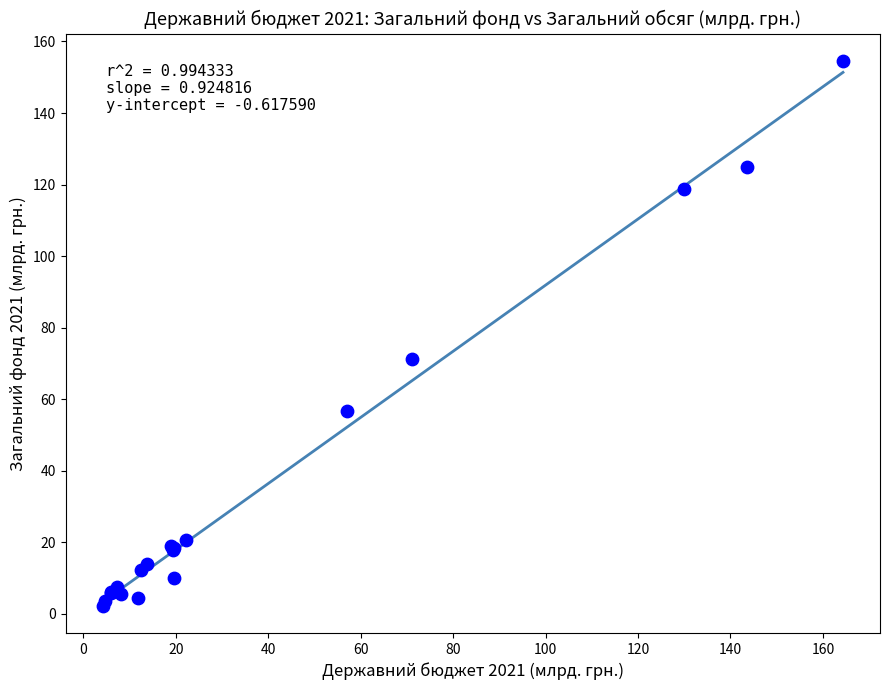

What Y value in the scatter plot is closest to 78?

71.1